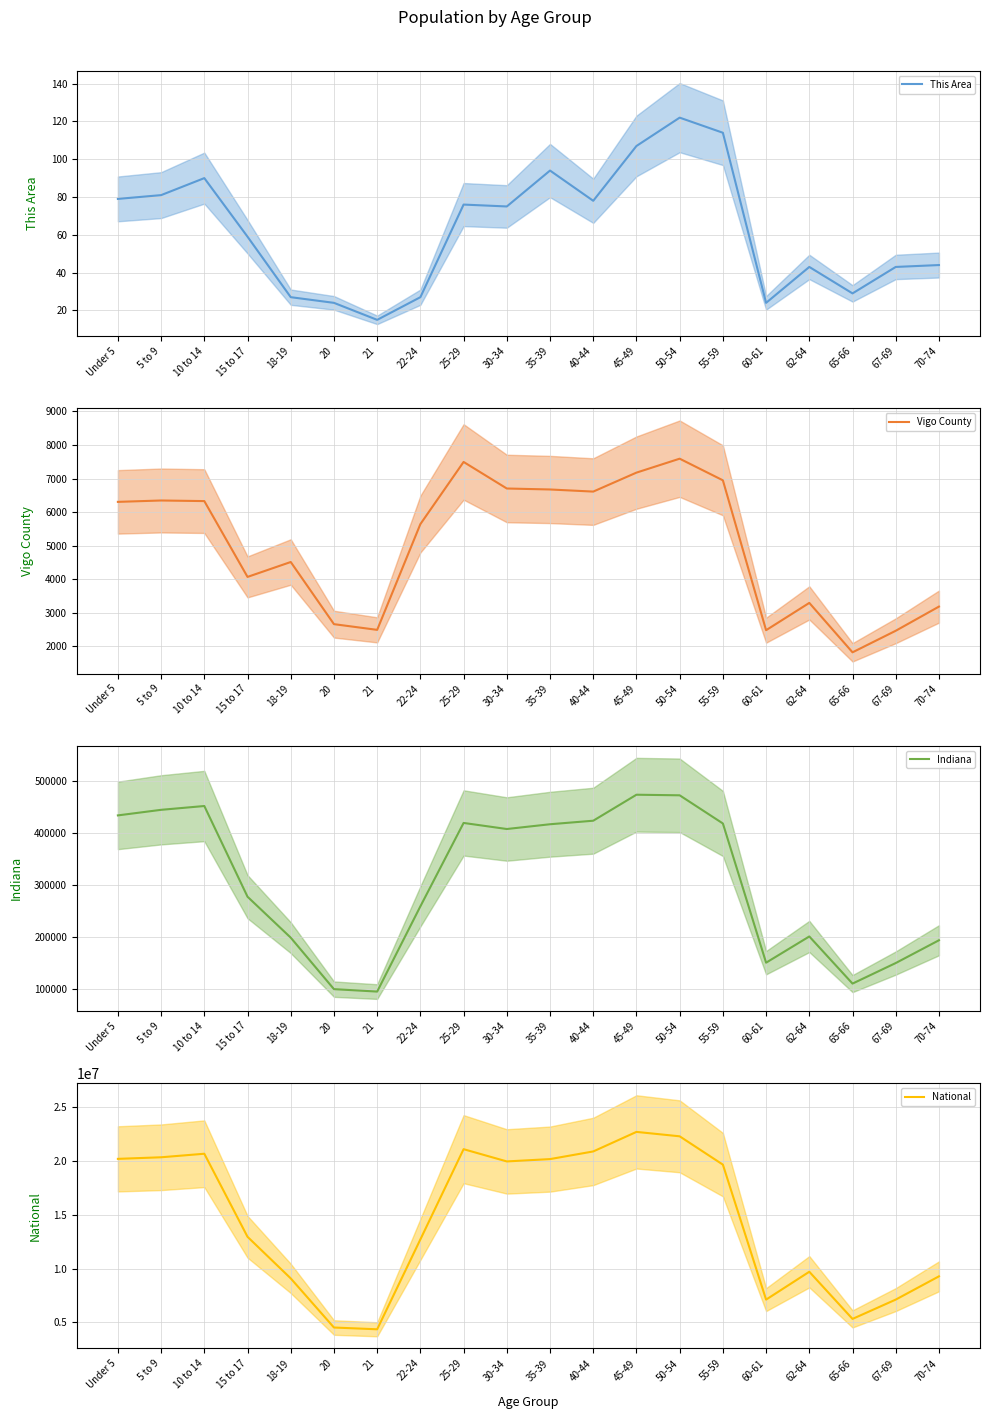

What is the difference between the Vigo County values at 21 and 15 to 17?

1577